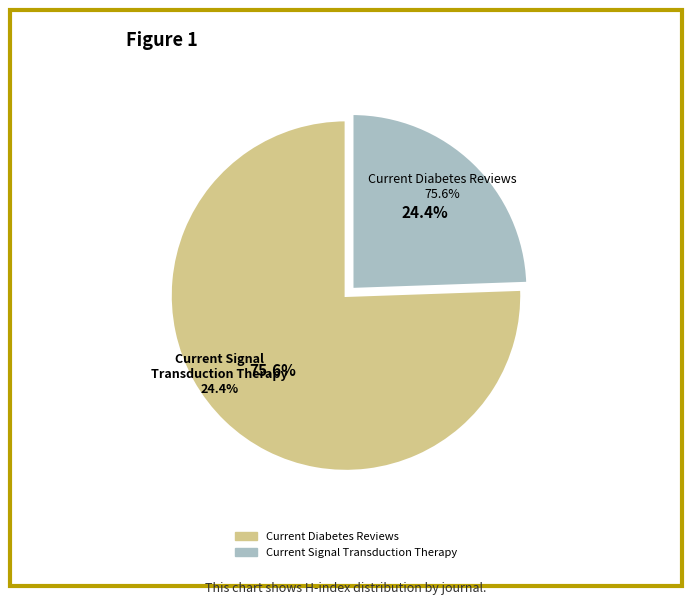

To the nearest percent, what percentage of the pie is Current Diabetes Reviews?

76%